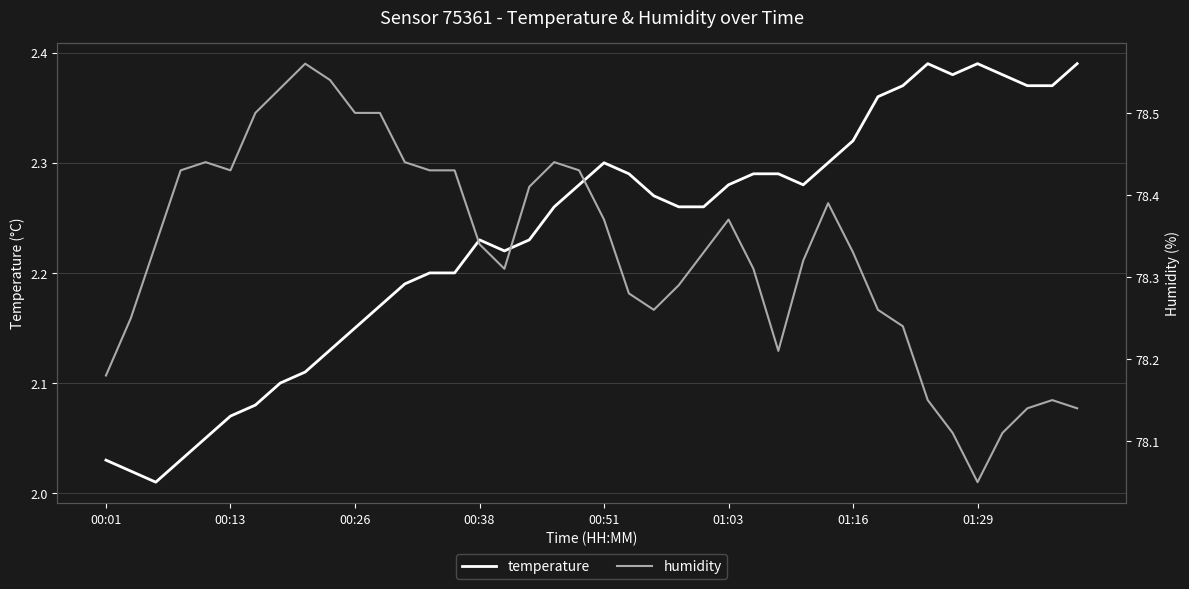

True or false: temperature and humidity intersect in this chart.

False